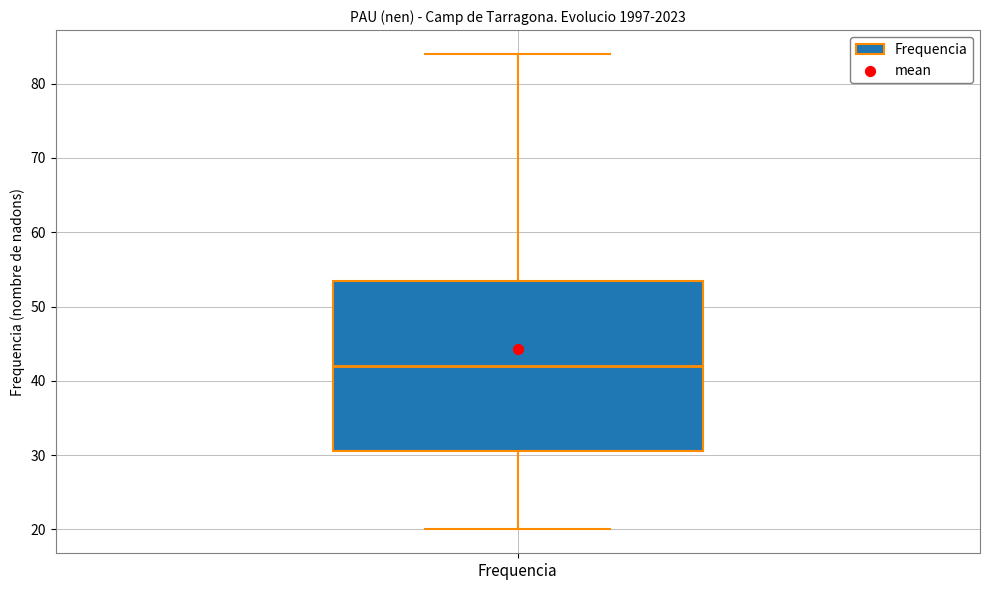

Where is the lower edge of the box for Frequencia on the y-axis? The values are not printed on the chart, so give them approximately, as read against the axis.

31